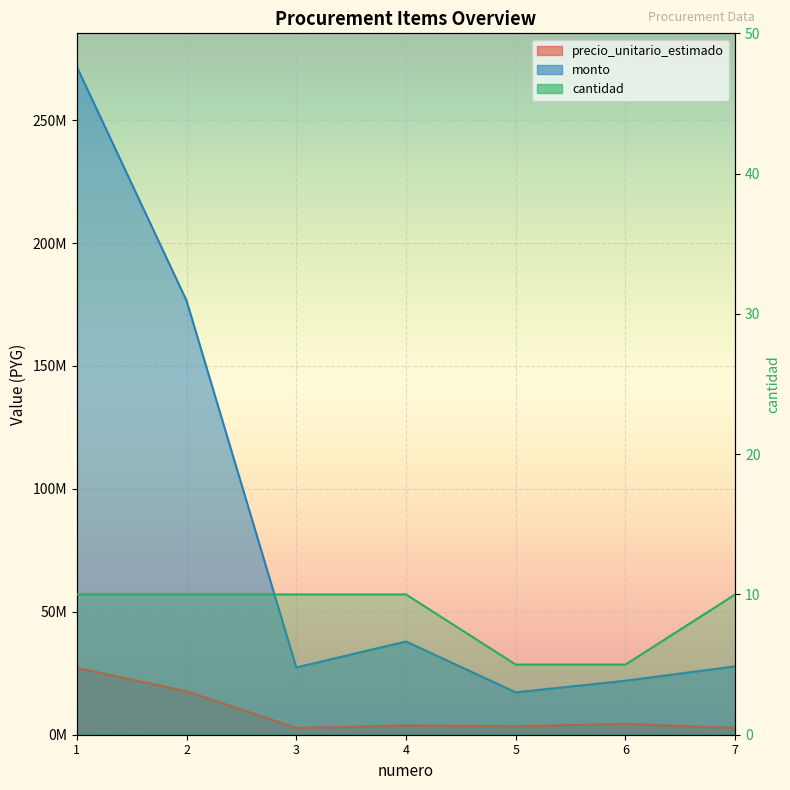

What are all the series names shown in the legend?

precio_unitario_estimado, monto, cantidad